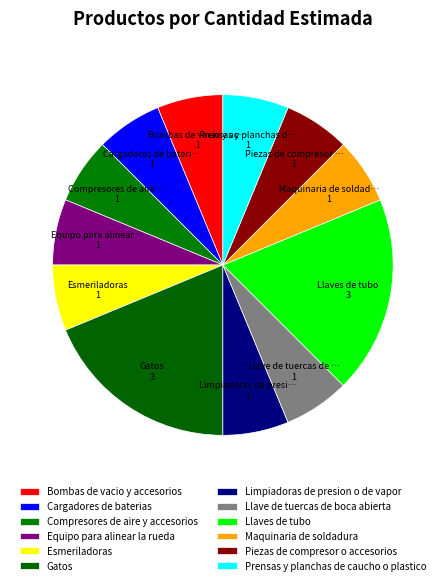

How many segments does this pie chart have?

12